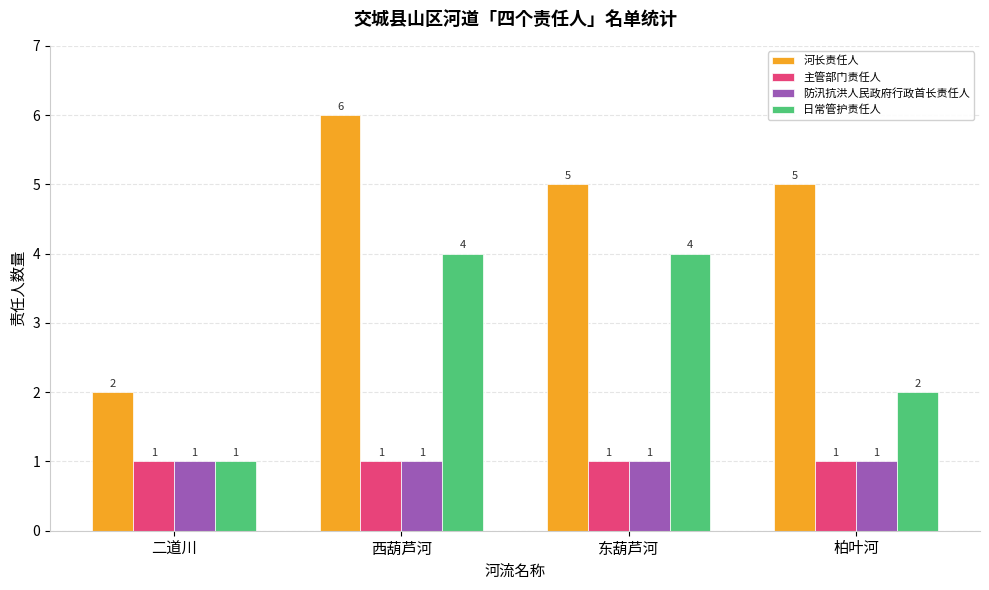

What are all the series names shown in the legend?

河长责任人, 主管部门责任人, 防汛抗洪人民政府行政首长责任人, 日常管护责任人